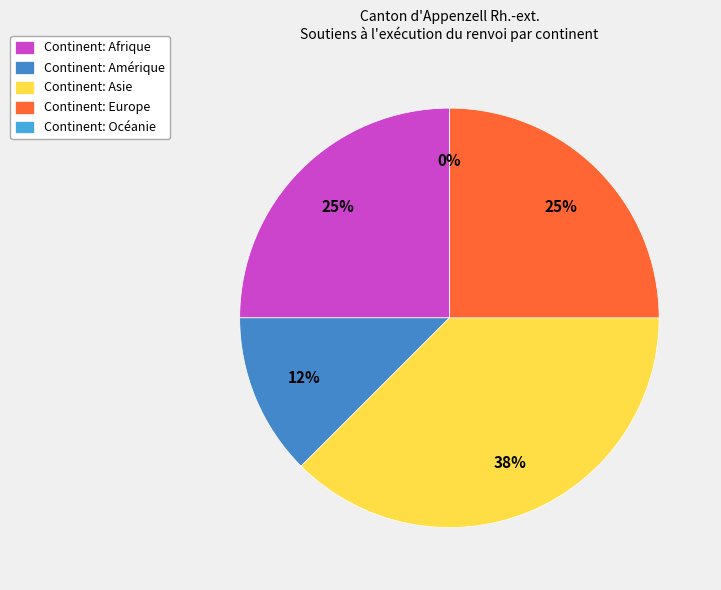

How many slices are in this pie chart?

5